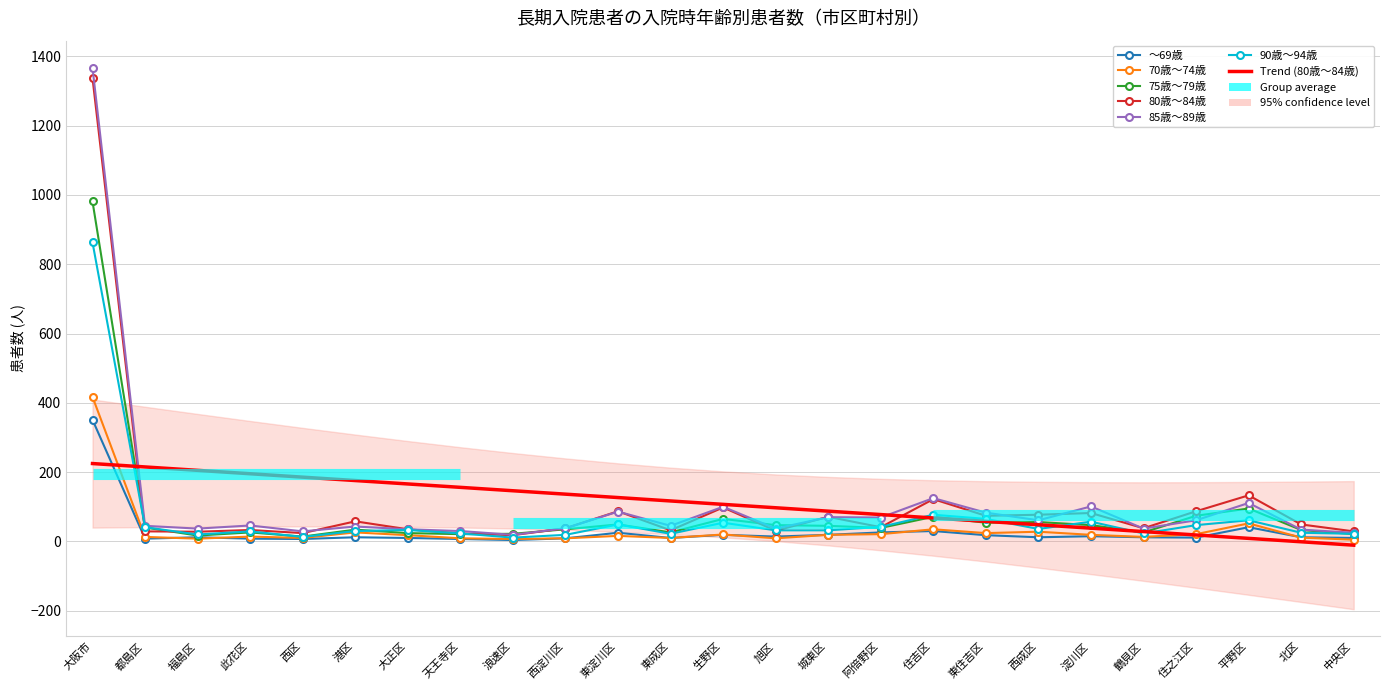

True or false: 75歳～79歳 and ～69歳 cross at least once.

False